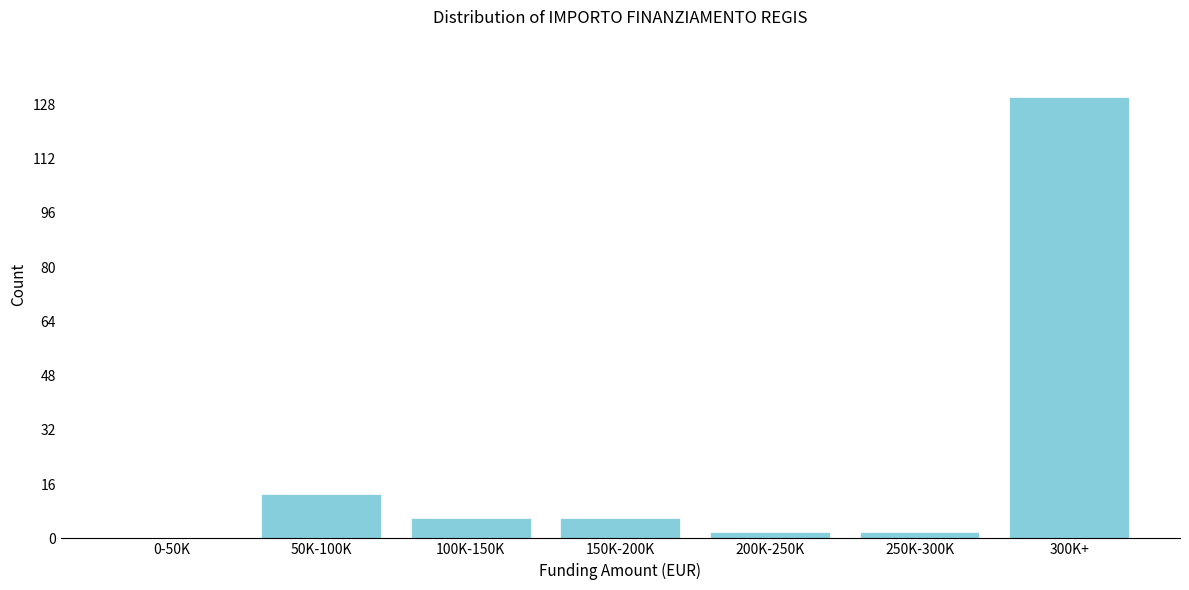

Reading left to right, list all the values displayed in this chart.

0-50K=0	50K-100K=13	100K-150K=6	150K-200K=6	200K-250K=2	250K-300K=2	300K+=130